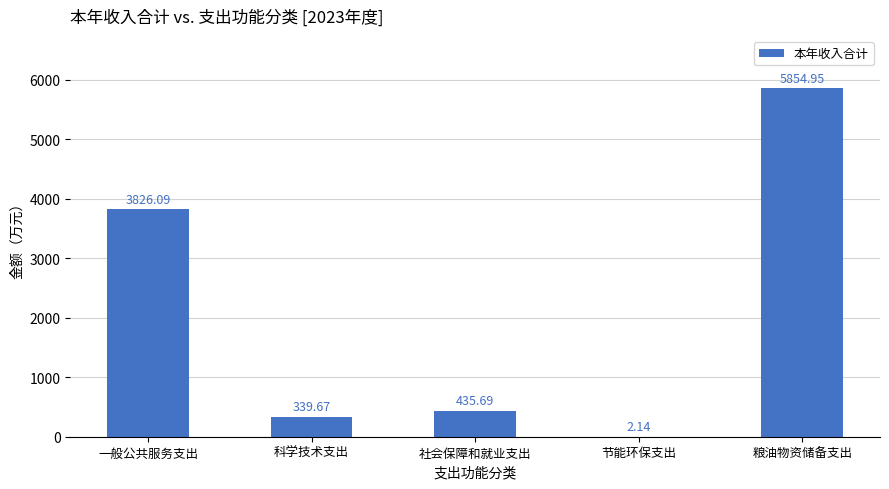

How many categories are shown in the chart?

5